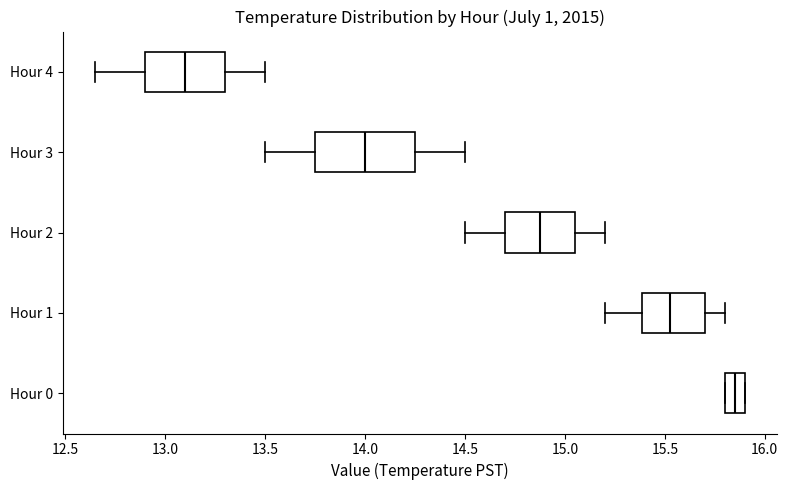

Reading bottom to top, read every box against the x-axis: the position of its median line, the range the box covers, and the ends of its whiskers. The values are not printed on the chart, so give them approximately, as read against the axis.

Hour 0: median 15.85, box 15.80 to 15.90, whiskers 15.80 to 15.90
Hour 1: median 15.55, box 15.40 to 15.70, whiskers 15.20 to 15.80
Hour 2: median 14.90, box 14.70 to 15.05, whiskers 14.50 to 15.20
Hour 3: median 14.00, box 13.75 to 14.25, whiskers 13.50 to 14.50
Hour 4: median 13.10, box 12.90 to 13.30, whiskers 12.65 to 13.50